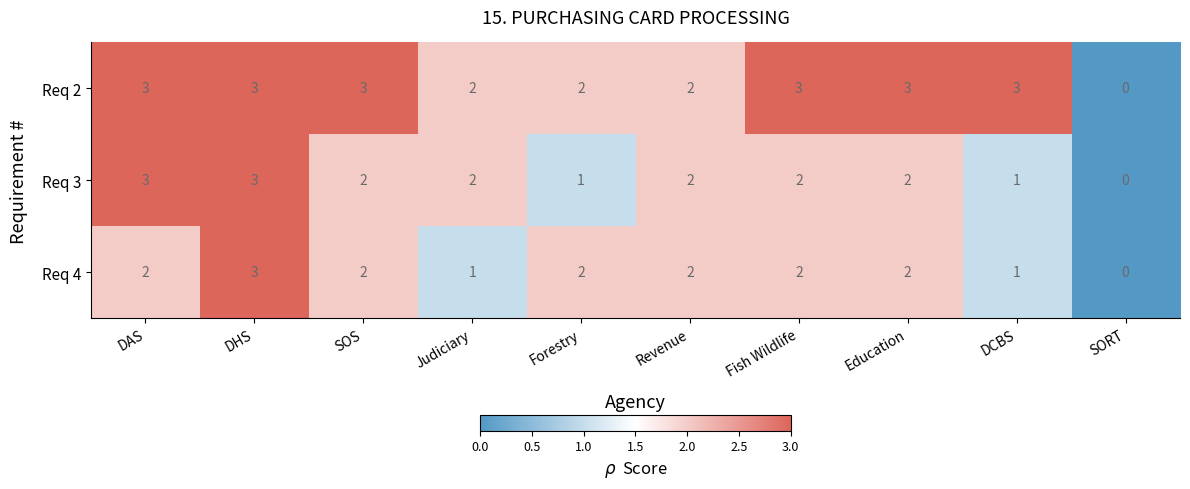

Which category has the highest value in the Req 4 series?

DHS